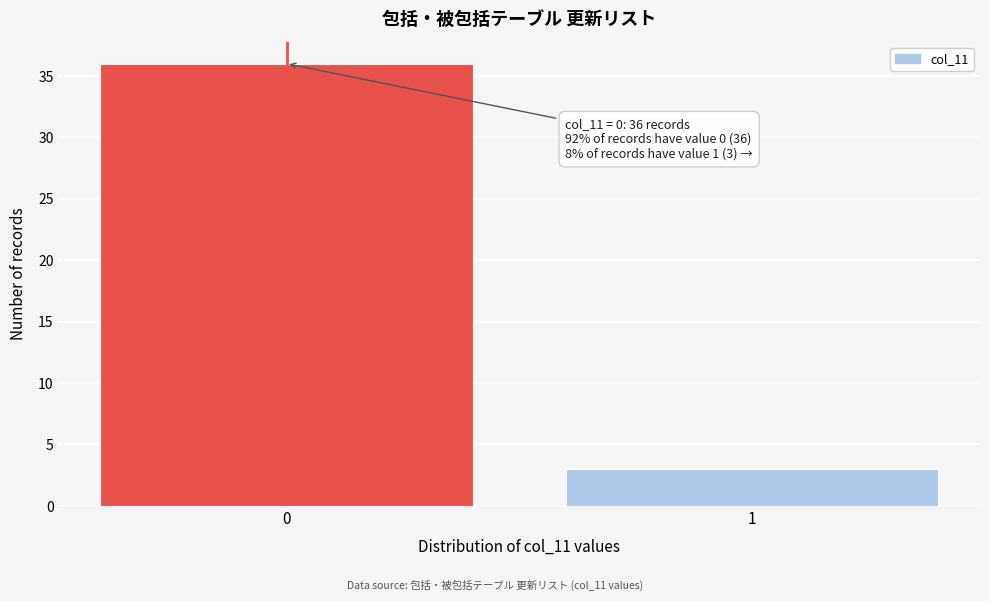

Reading left to right, what are all the values shown in this chart?

36	3